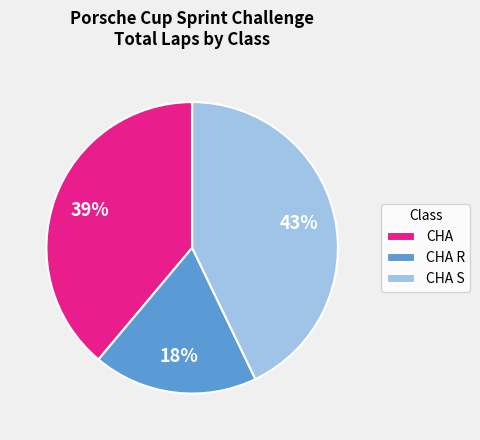

What is the smallest slice in the pie chart?

CHA R